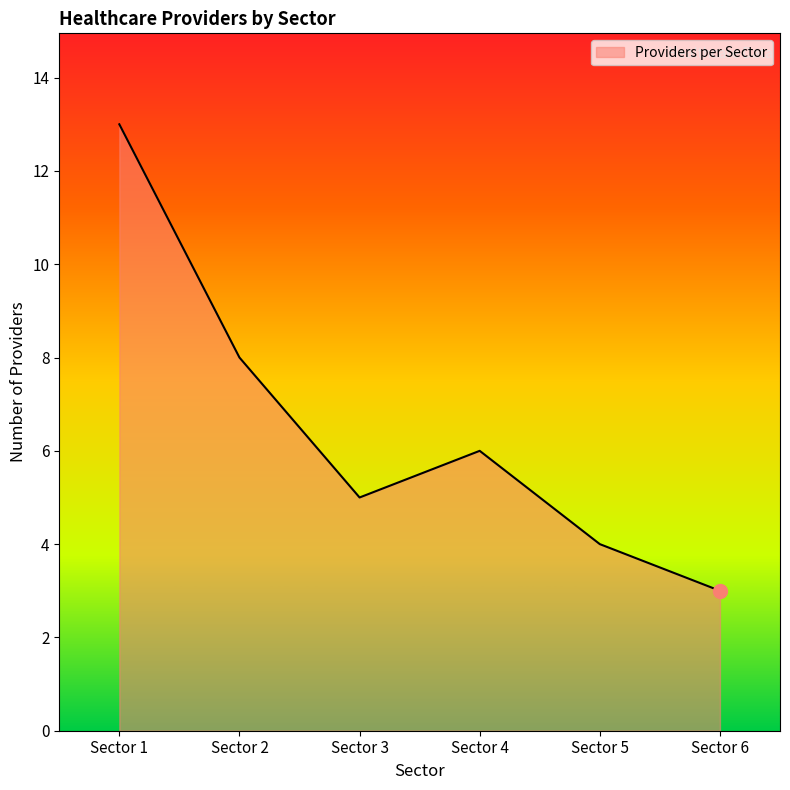

At which category does the data reach its first local valley?

Sector 3